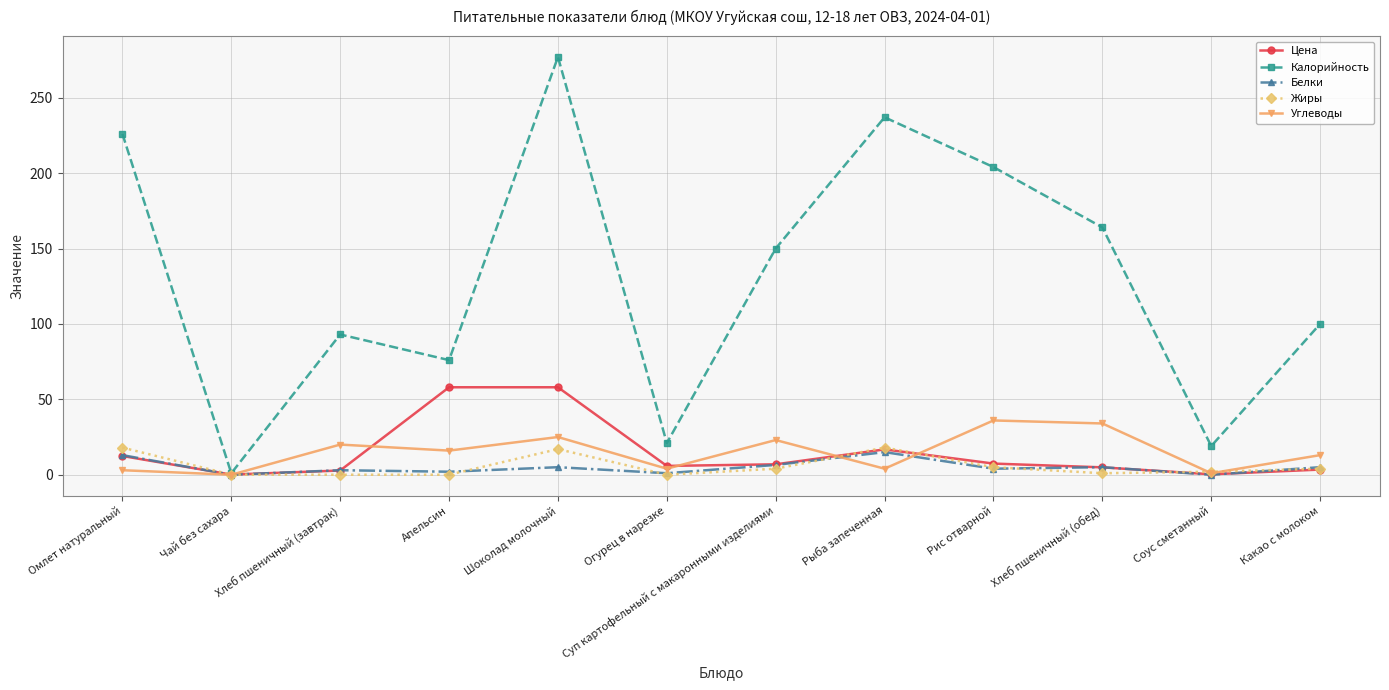

What is the greatest value displayed?

277.0